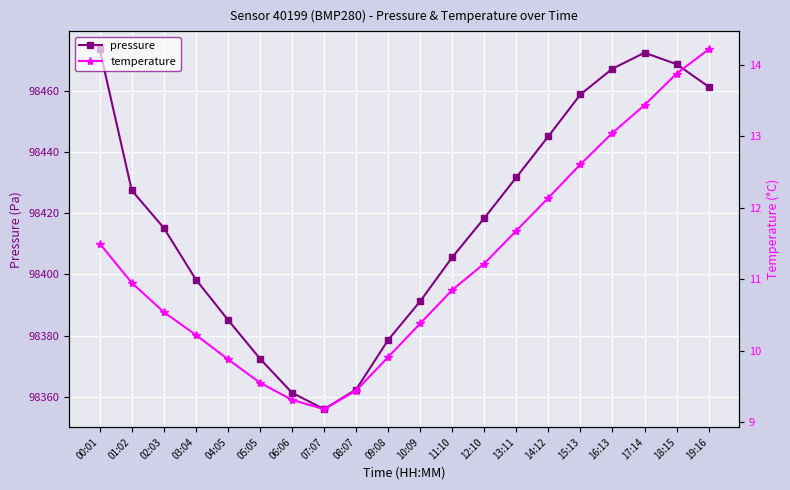

What are all the series names shown in the legend?

pressure, temperature